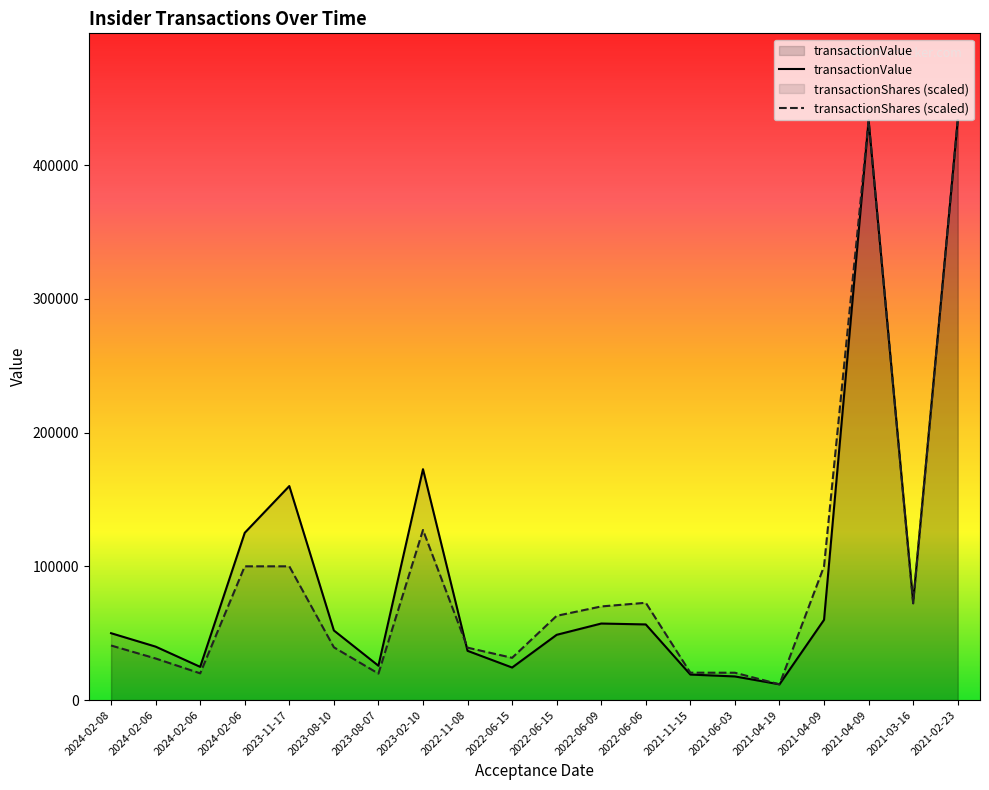

Where does the transactionShares series first go above 63000?

2024-02-06